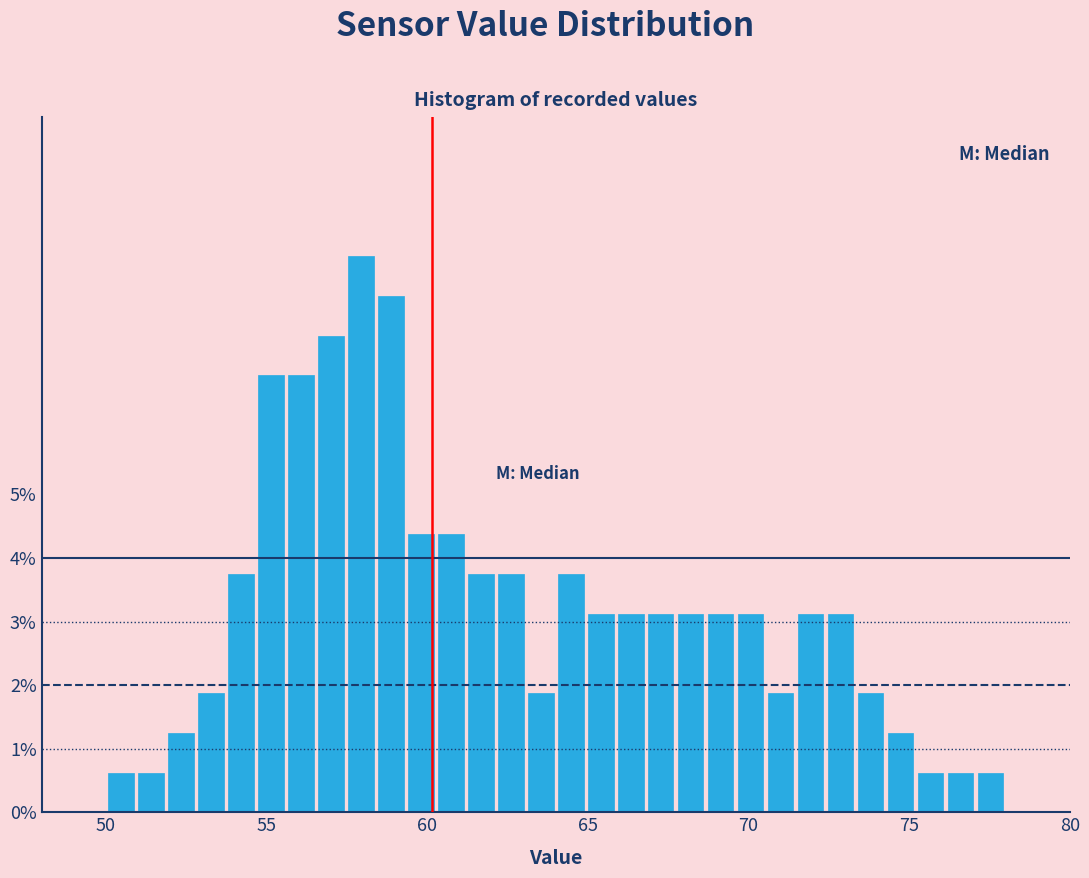

Around what value on the x-axis is the tallest bar? Give the approximate position of its centre, as read against the axis.

58.0